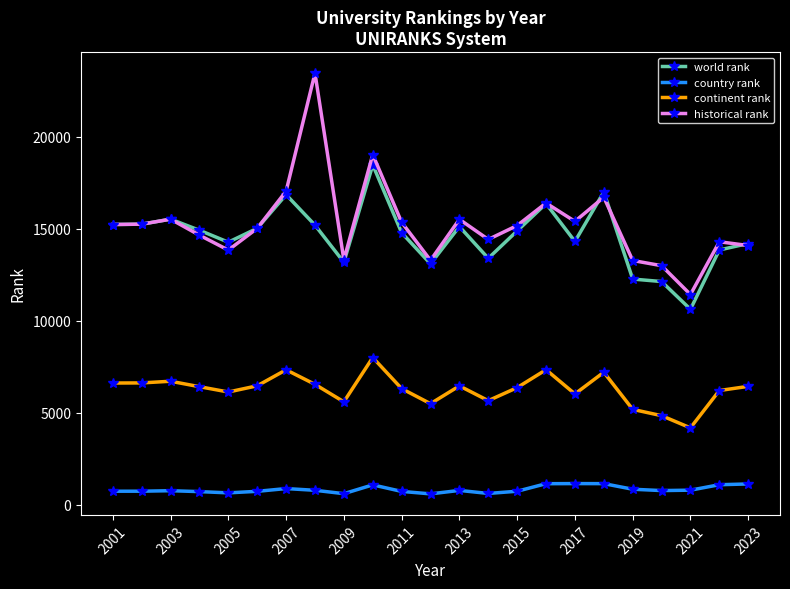

What is the greatest value displayed?

23459.0